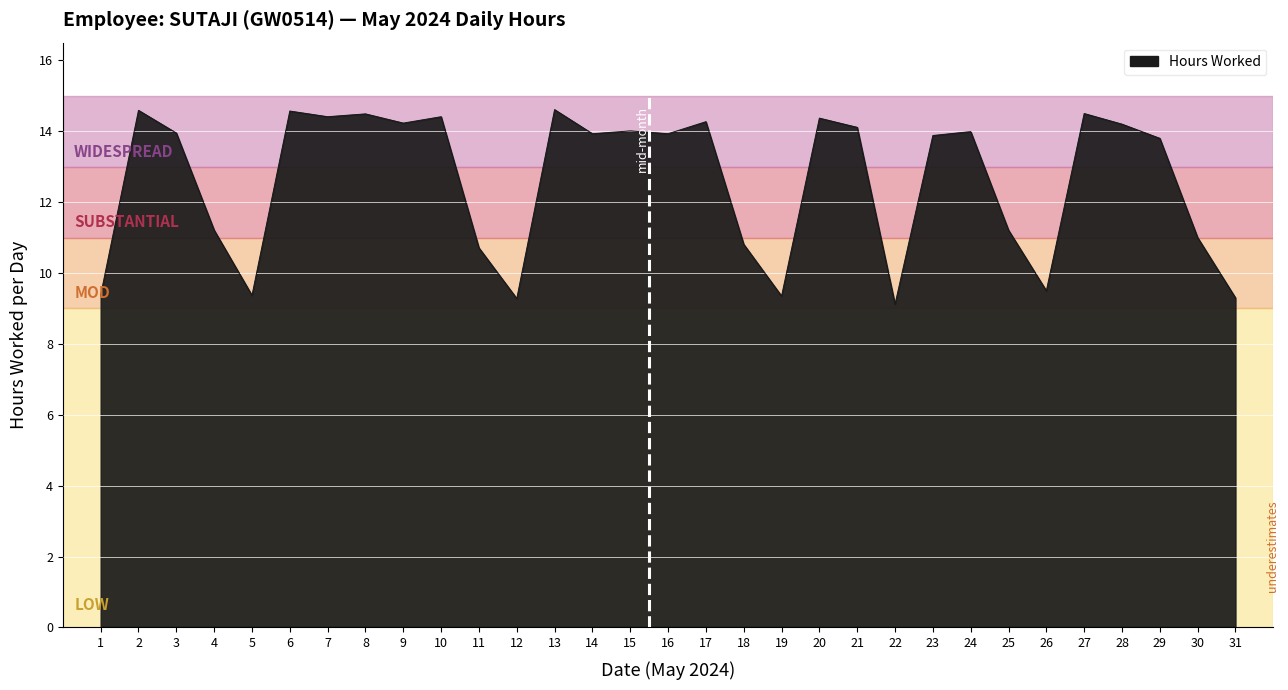

How many lines are shown in the chart?

1